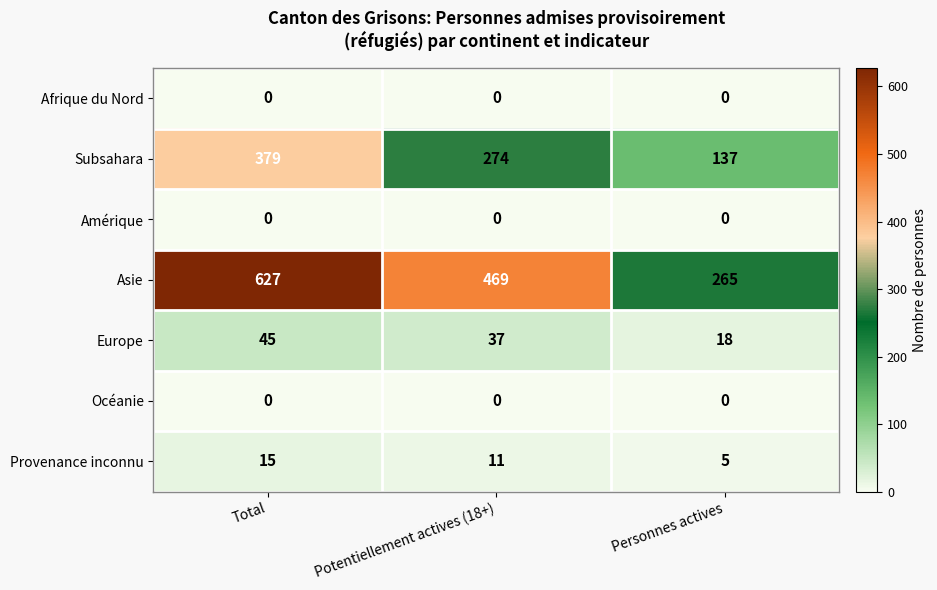

True or false: Europe has a value of 37 at Potentiellement actives (18+).

True